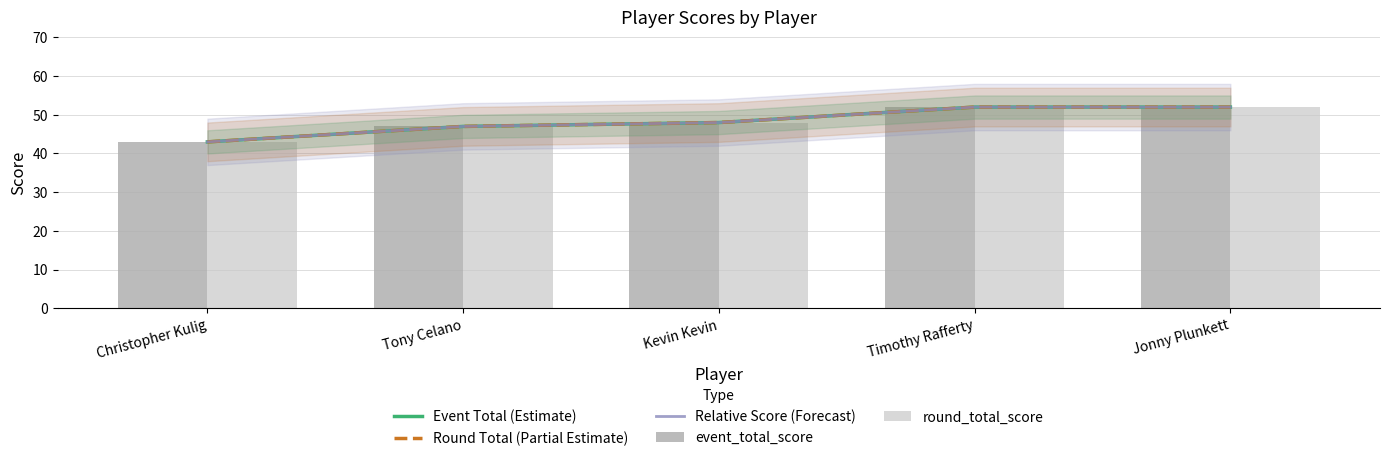

List the series in order of their peak value, highest first.

Event Total (Estimate), Round Total (Partial Estimate), Relative Score (Forecast), event_total_score, round_total_score